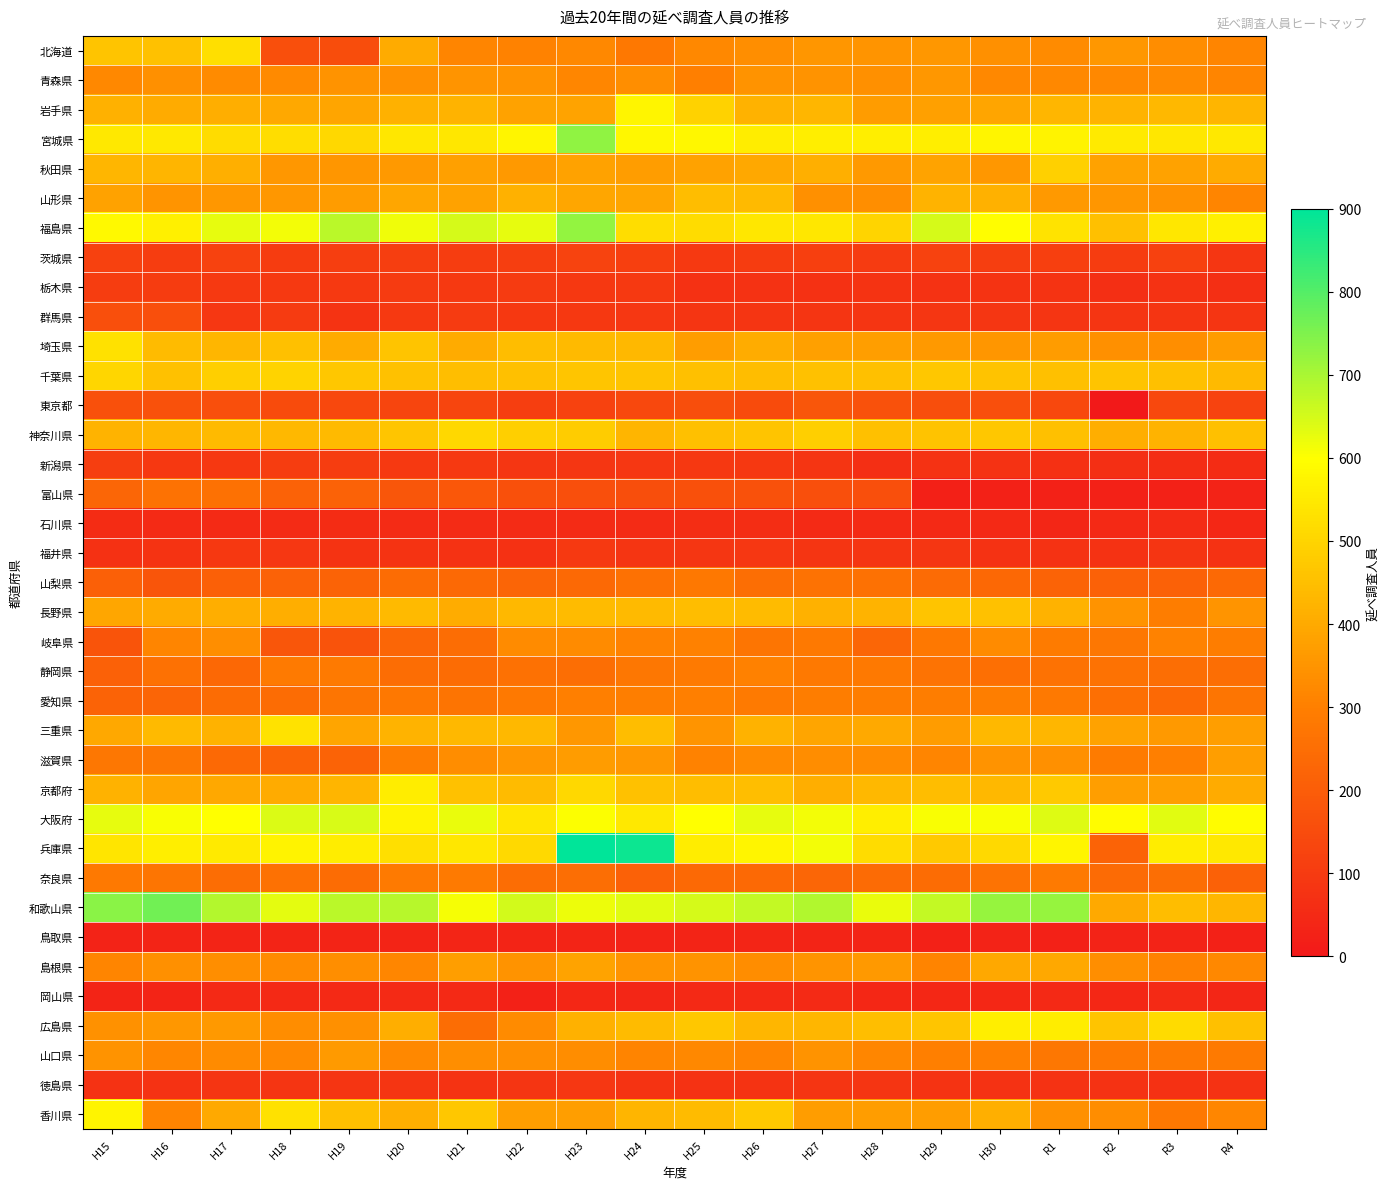

Rank the series by their maximum value, from lowest to highest.

鳥取県, 岡山県, 石川県, 徳島県, 福井県, 栃木県, 新潟県, 茨城県, 群馬県, 東京都, 富山県, 山梨県, 奈良県, 愛知県, 静岡県, 岐阜県, 青森県, 山口県, 滋賀県, 島根県, 山形県, 長野県, 秋田県, 千葉県, 神奈川県, 北海道, 埼玉県, 三重県, 京都府, 広島県, 香川県, 岩手県, 大阪府, 福島県, 宮城県, 和歌山県, 兵庫県